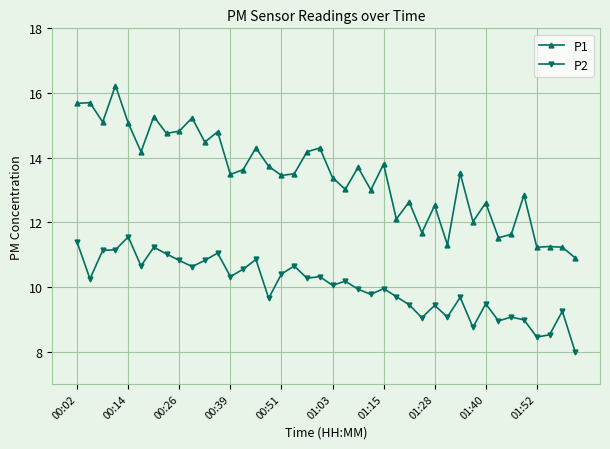

Count the number of categories in the chart.

40